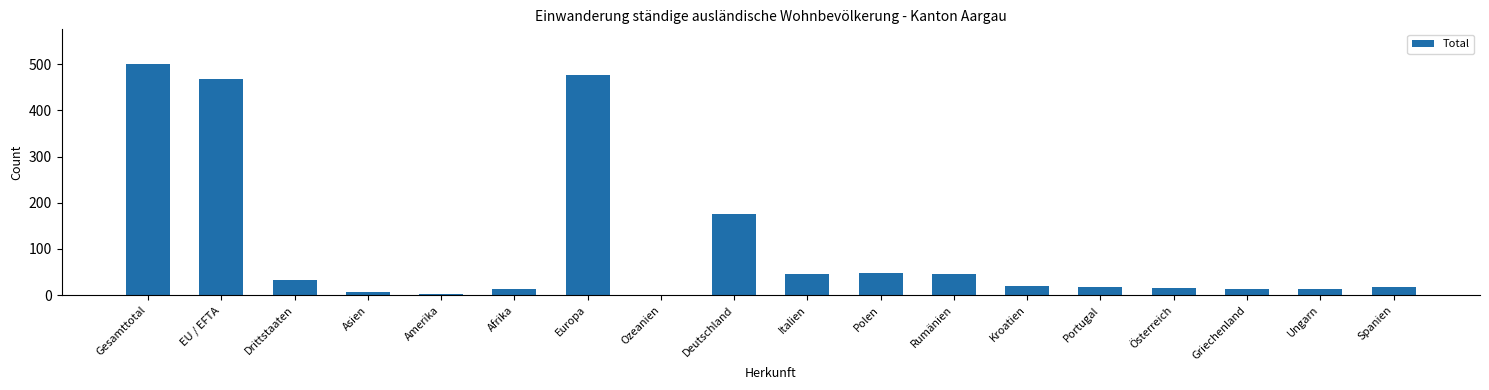

How many distinct data groups are displayed?

1